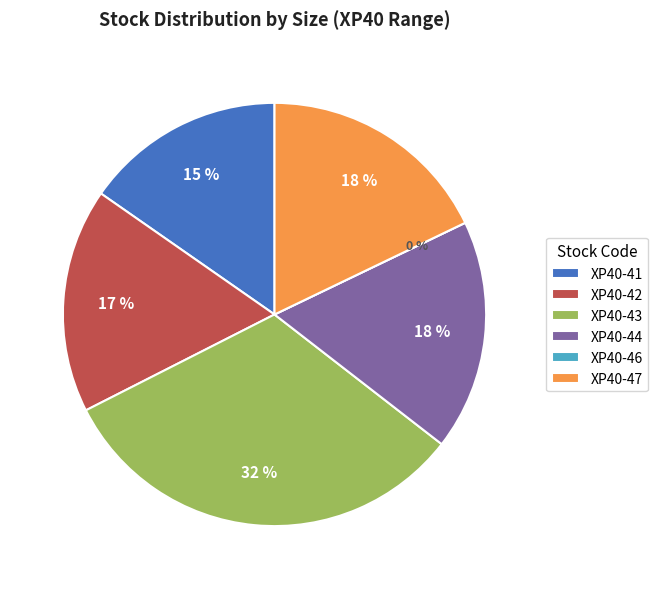

What percentage is the XP40-44 slice, to the nearest percent?

18%